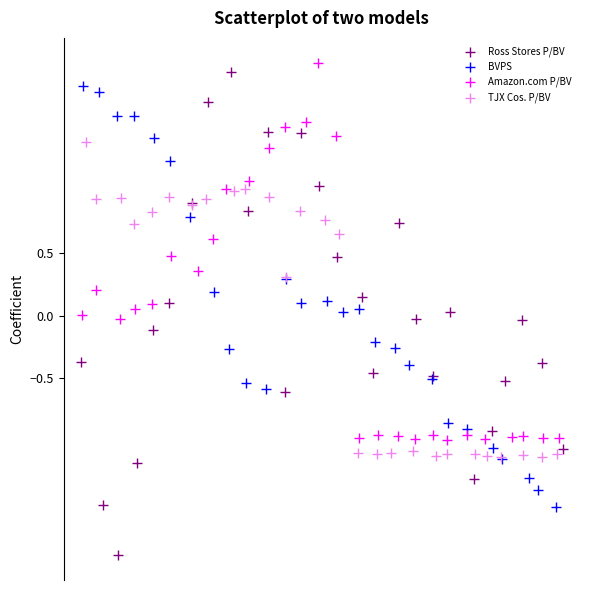

Which series has the widest spread of Y values?

Ross Stores P/BV